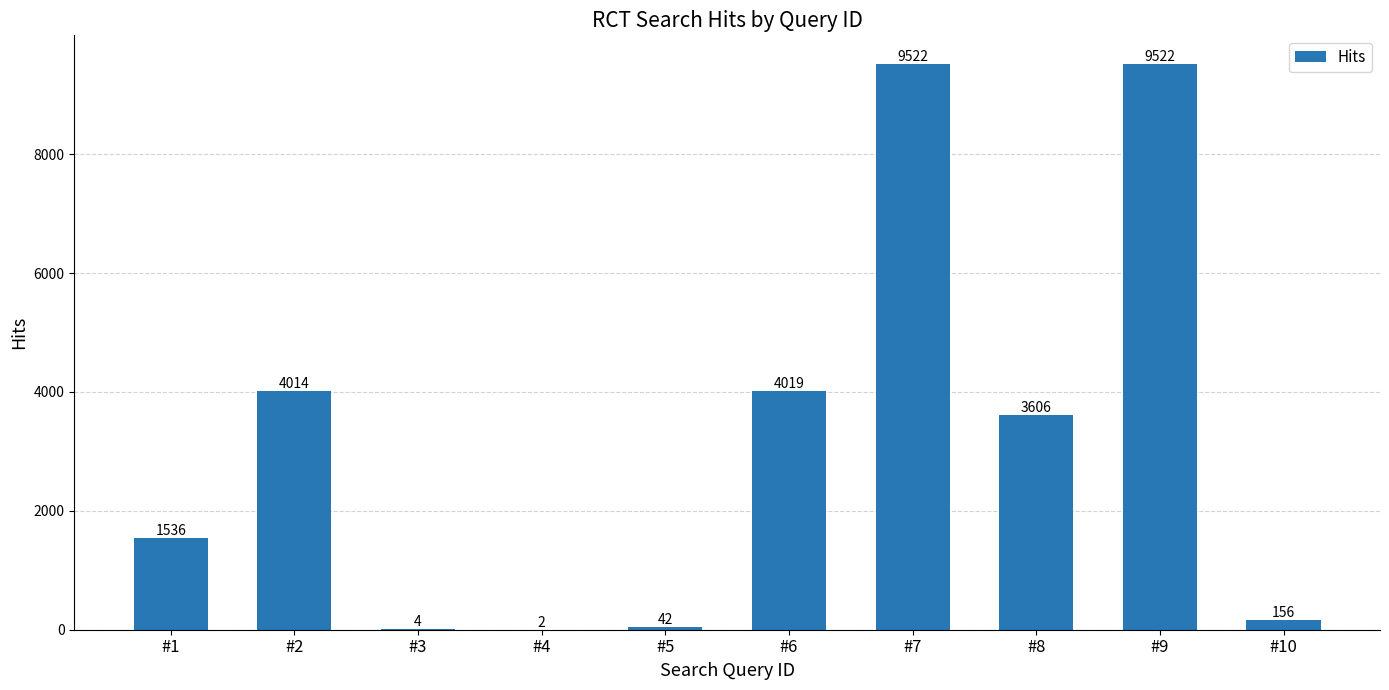

Are the bars horizontal?

No